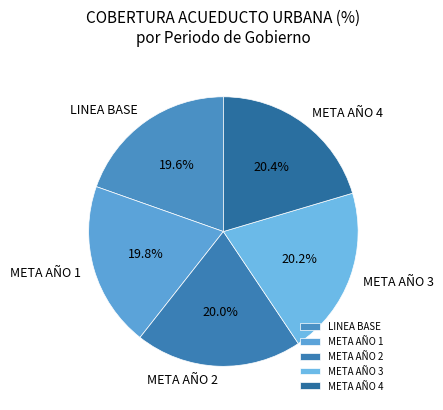

Is there a majority slice in this chart?

No